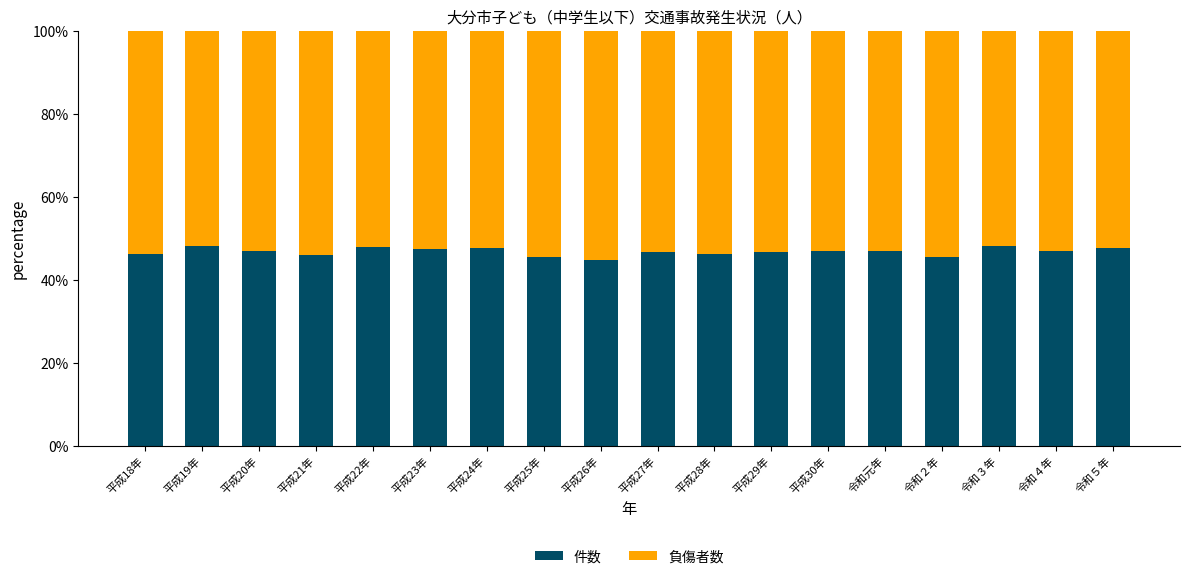

What is the minimum value for 件数?

44.8